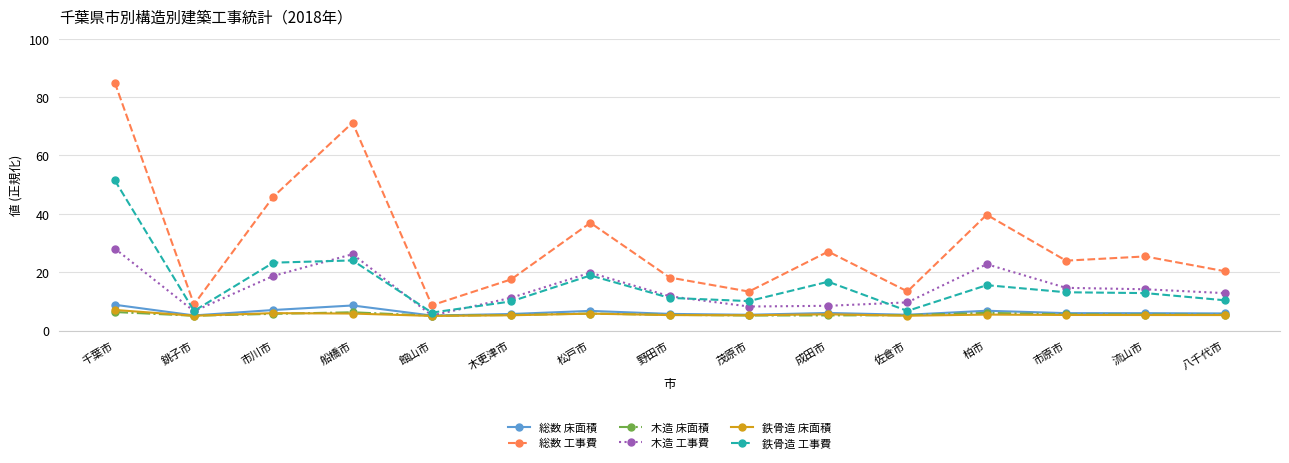

What is the sum of the 木造 床面積 values at 茂原市 and 銚子市?

10.2